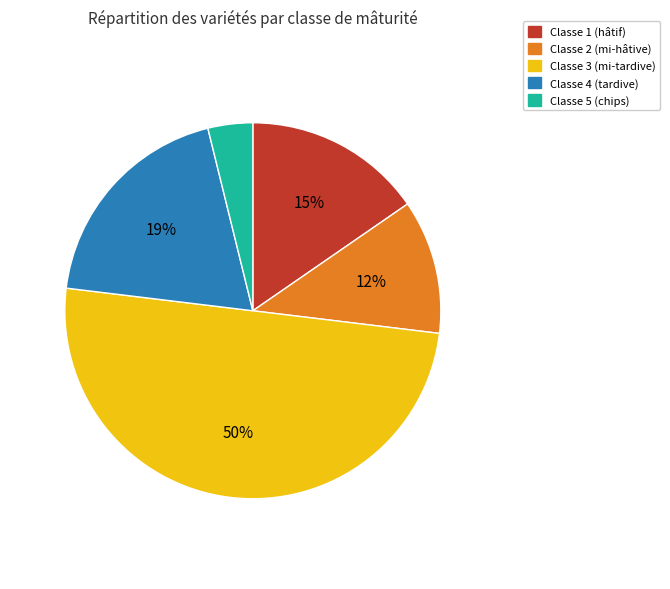

Between Classe 2 (mi-hâtive) and Classe 3 (mi-tardive), which is larger?

Classe 3 (mi-tardive)